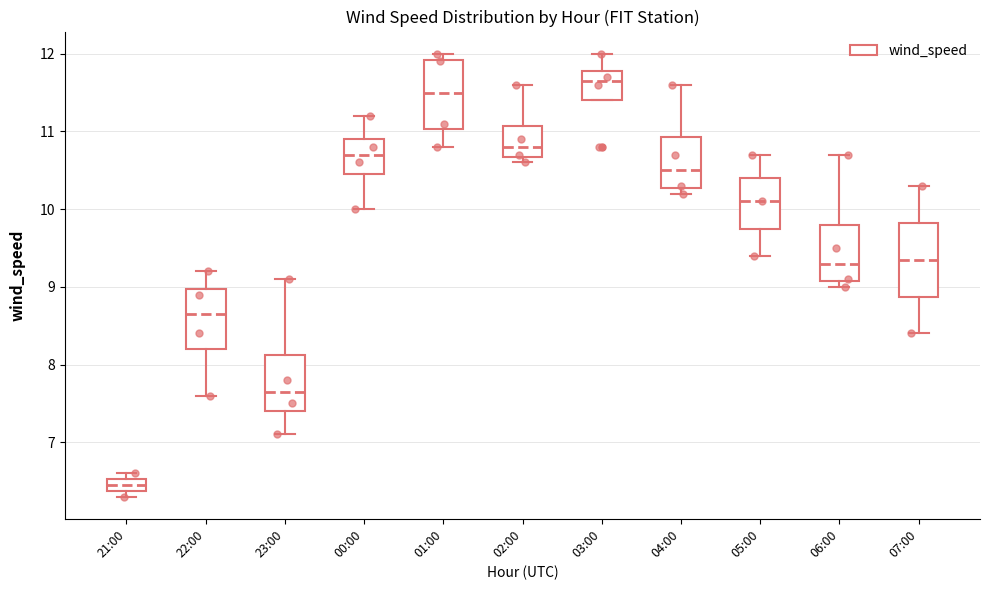

Where is the upper edge of the box for 22:00 on the y-axis? The values are not printed on the chart, so give them approximately, as read against the axis.

9.0